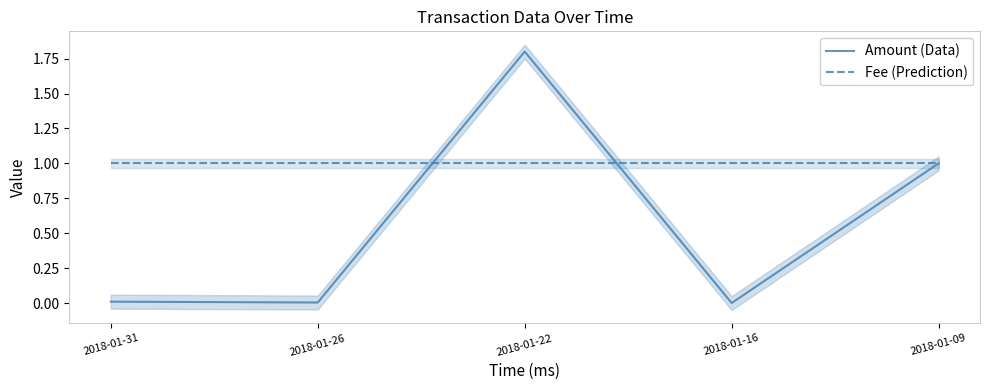

How many lines are shown in the chart?

2